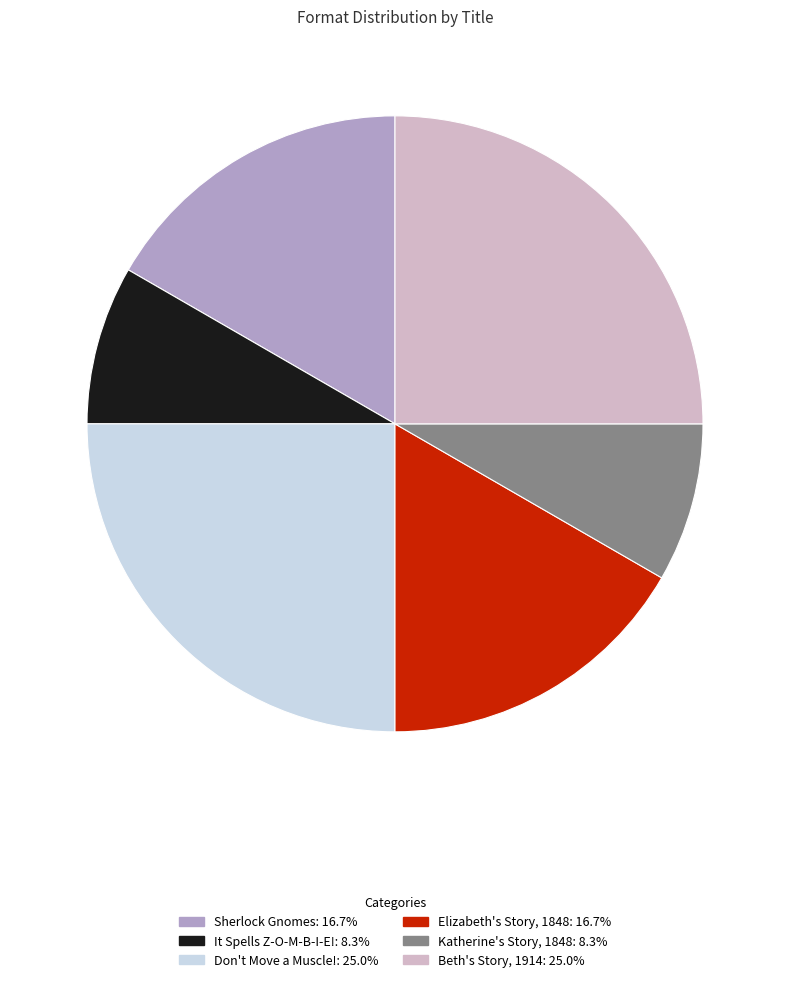

What is the ratio of the value at Sherlock Gnomes to the value at It Spells Z-O-M-B-I-E!?

2.0